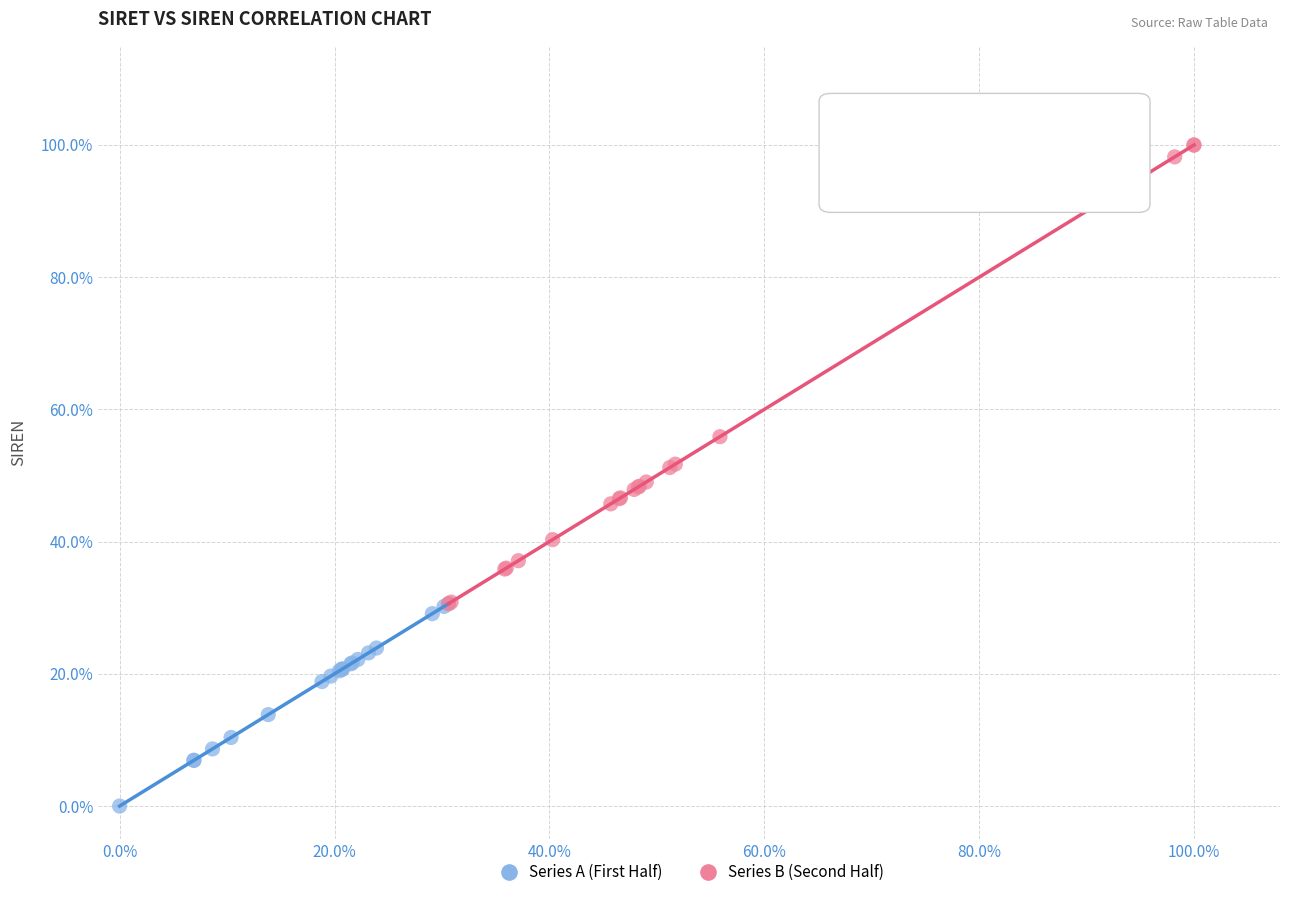

What are all the series names shown in the legend?

Series A (First Half), Series B (Second Half)